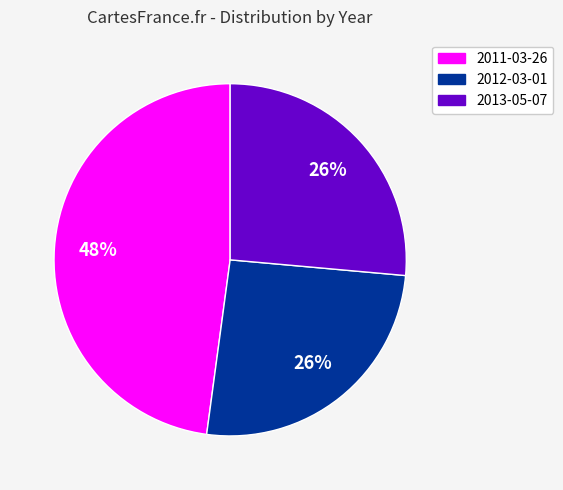

To the nearest percent, what is the average slice percentage?

33%